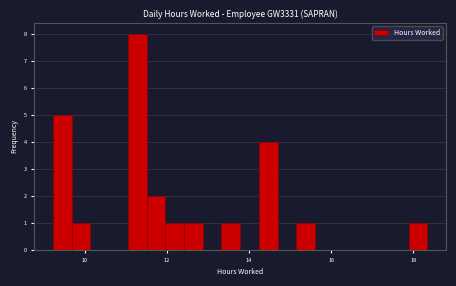

Around what value on the x-axis is the tallest bar? Give the approximate position of its centre, as read against the axis.

11.2